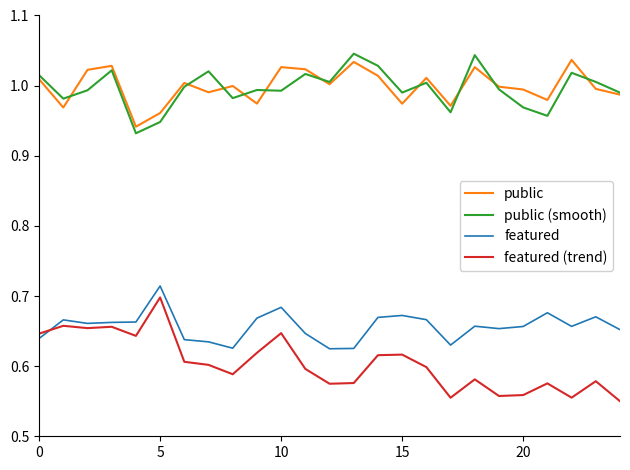

True or false: public and featured (trend) intersect in this chart.

False